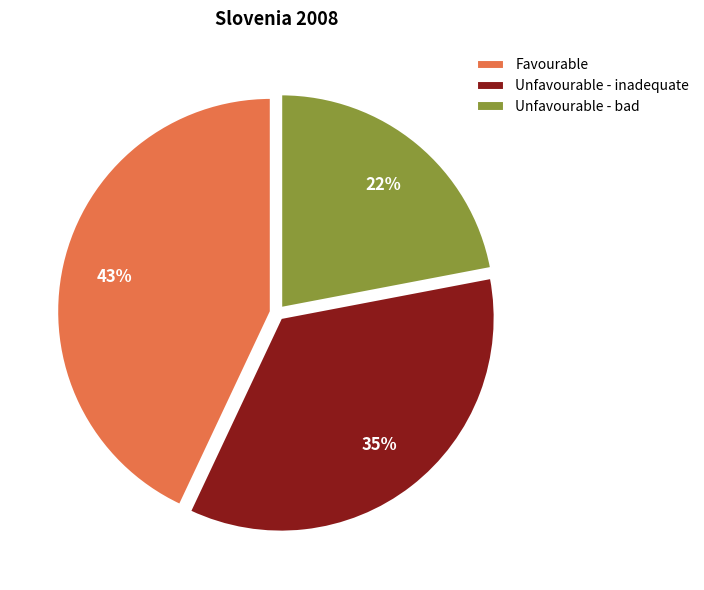

Approximately how many times larger is the value at Unfavourable - inadequate compared to Unfavourable - bad?

1.6